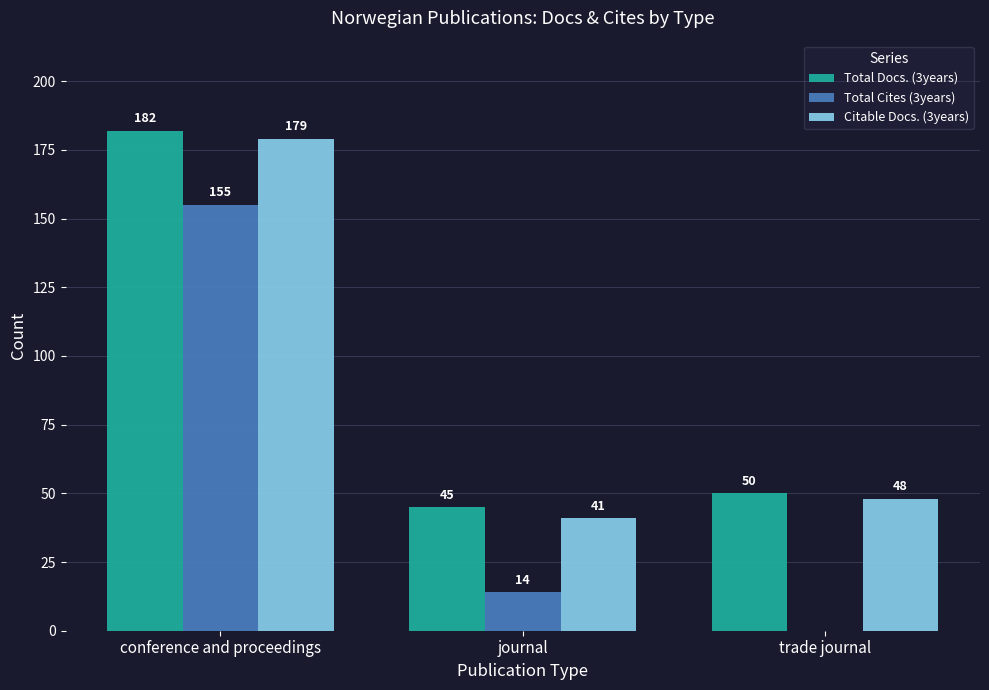

Which series changed the most between journal and trade journal?

Total Cites (3years)